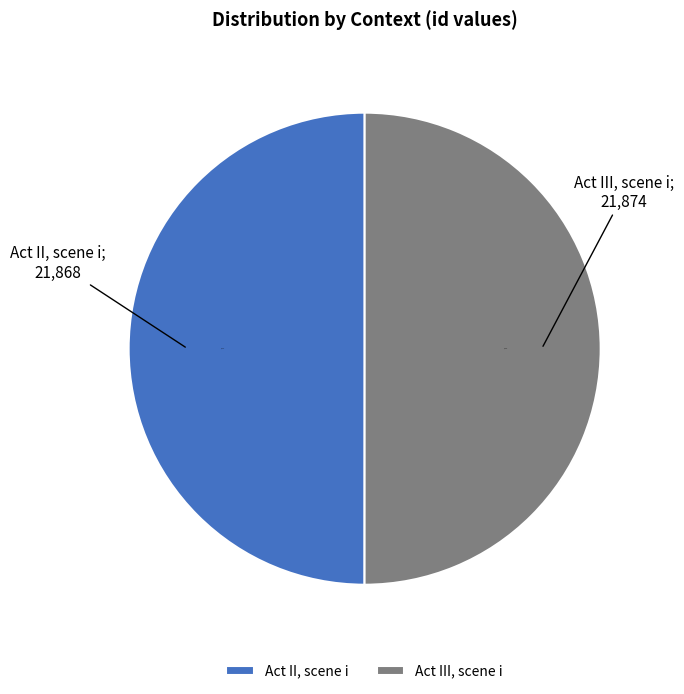

Combined, do Act III, scene i and Act II, scene i account for over 50%?

Yes